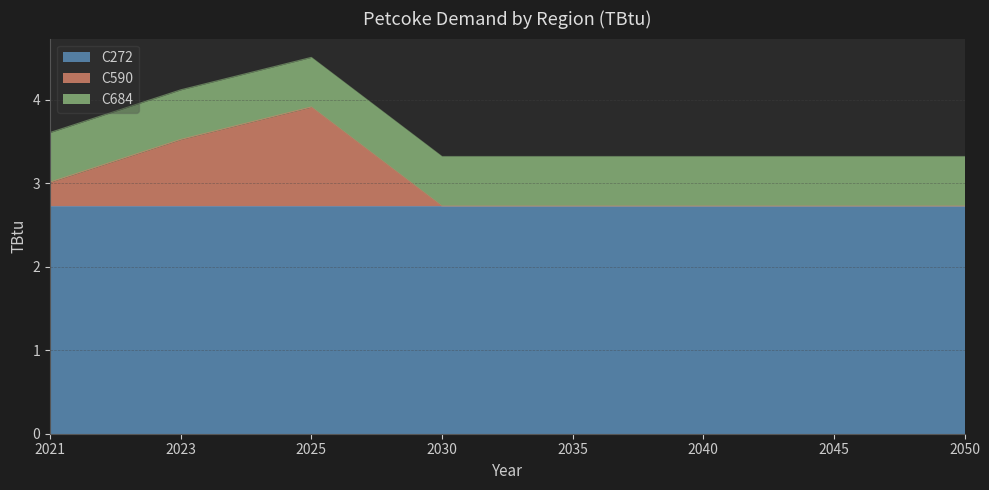

Reading right to left, extract all data points from this chart.

C272: 2050=2.7	2045=2.7	2040=2.7	2035=2.7	2030=2.7	2025=2.7	2023=2.7	2021=2.7
C590: 2050=0.0	2045=0.0	2040=0.0	2035=0.0	2030=0.0	2025=1.2	2023=0.8	2021=0.3
C684: 2050=0.6	2045=0.6	2040=0.6	2035=0.6	2030=0.6	2025=0.6	2023=0.6	2021=0.6